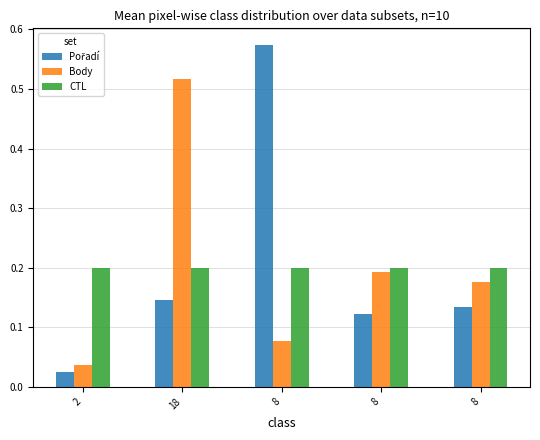

At how many categories does at least one series exceed 0?

5